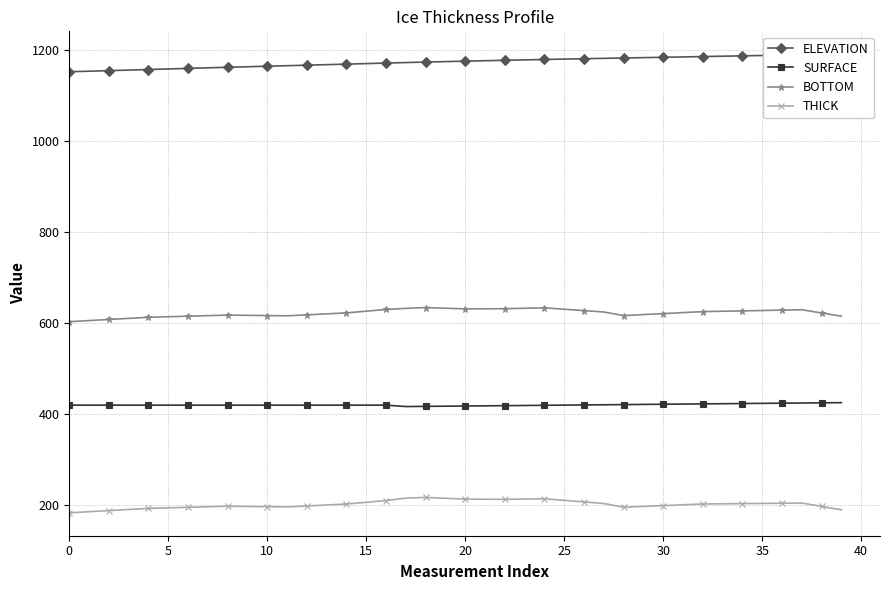

Is the value of BOTTOM at 32 greater than the value of SURFACE at 39?

Yes